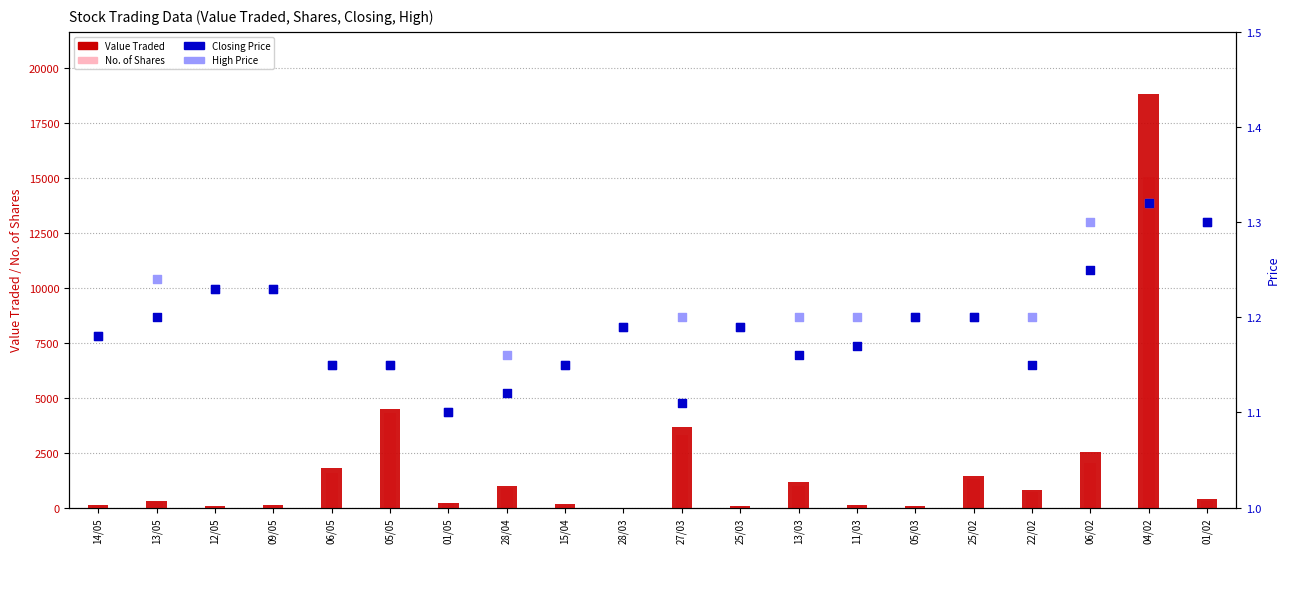

What is the total value across all series at 09/05?

225.5